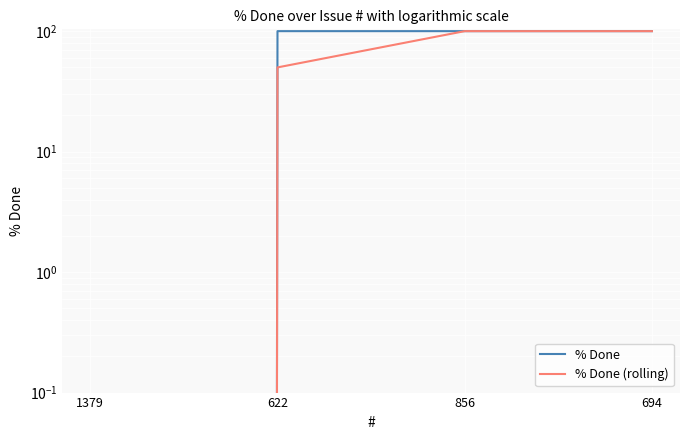

List the series in order of their peak value, highest first.

% Done, % Done (rolling)